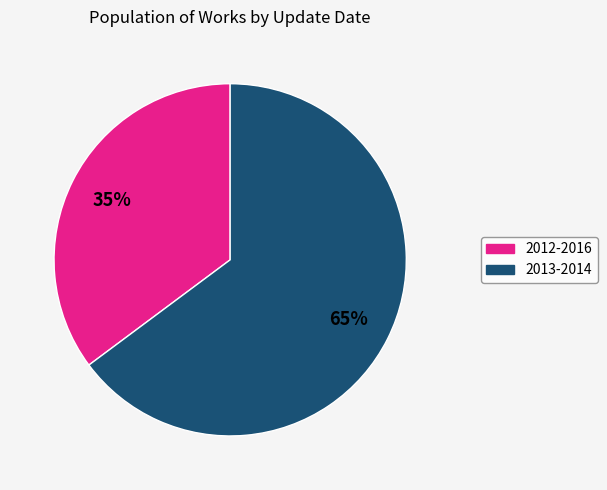

Does any single category account for the majority?

Yes